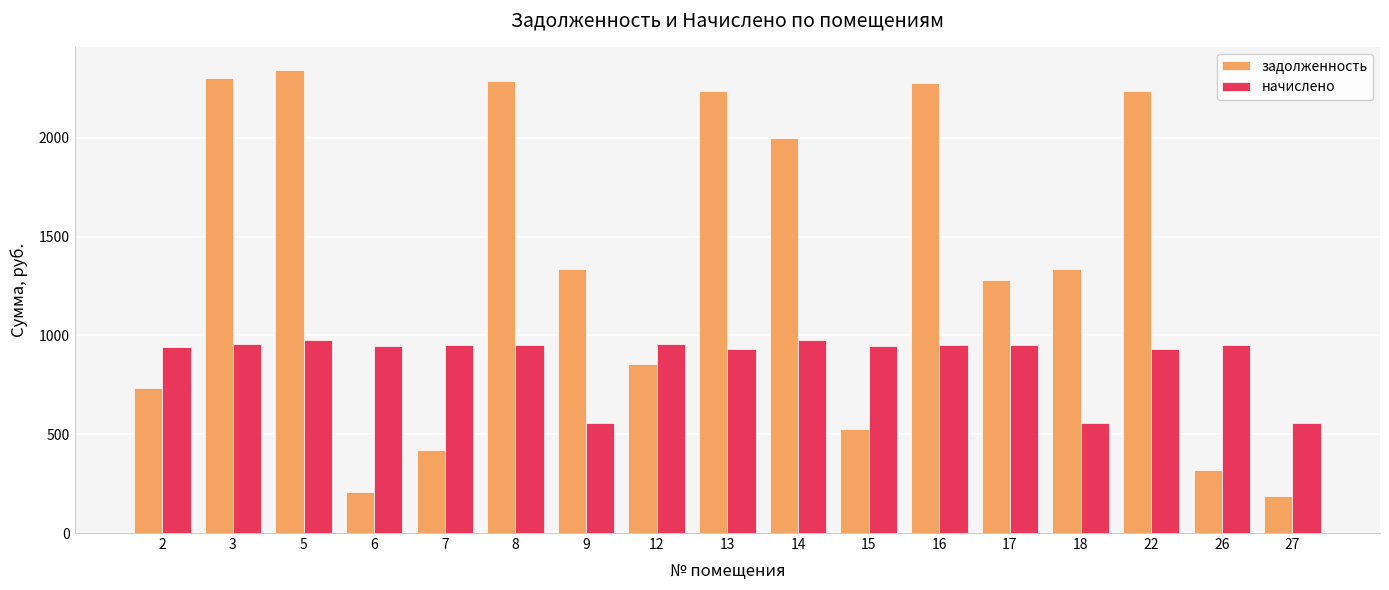

Which series has the largest total across all categories?

задолженность